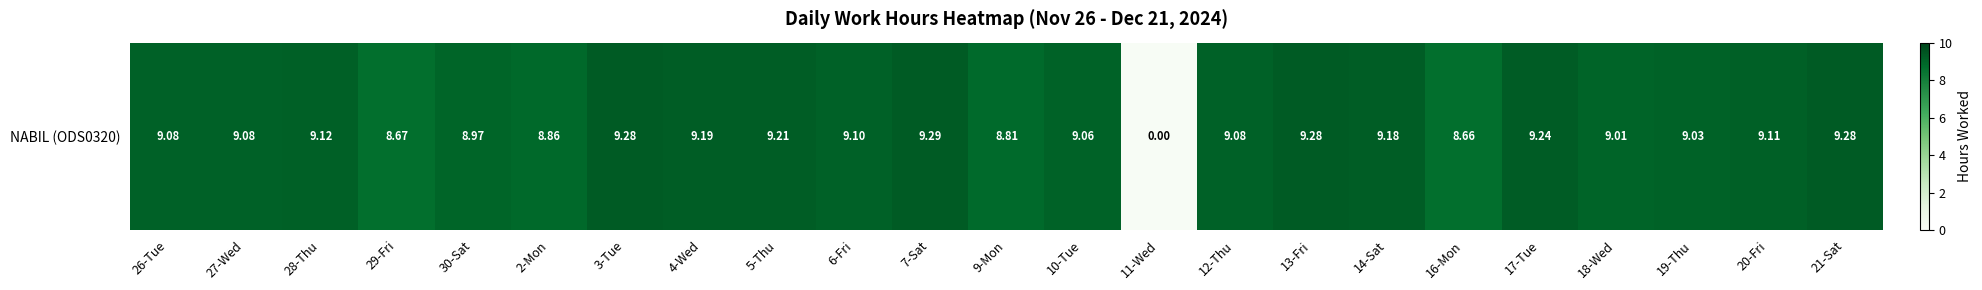

How many data points are above 9?

17